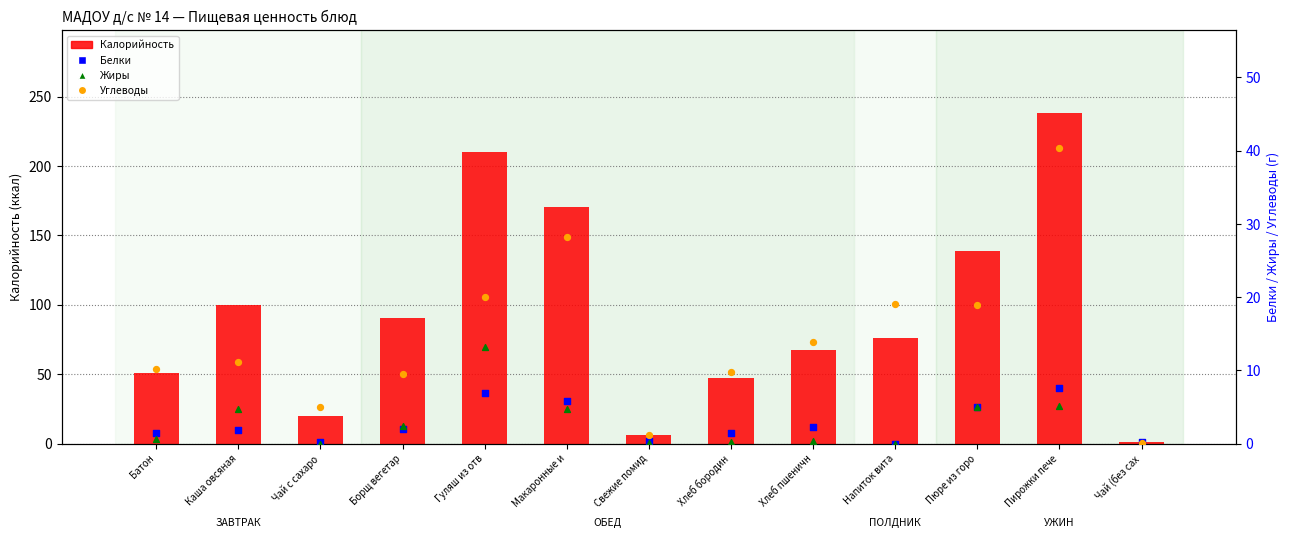

Is the value of Углеводы at Макаронные и greater than the value of Жиры at Напиток вита?

Yes